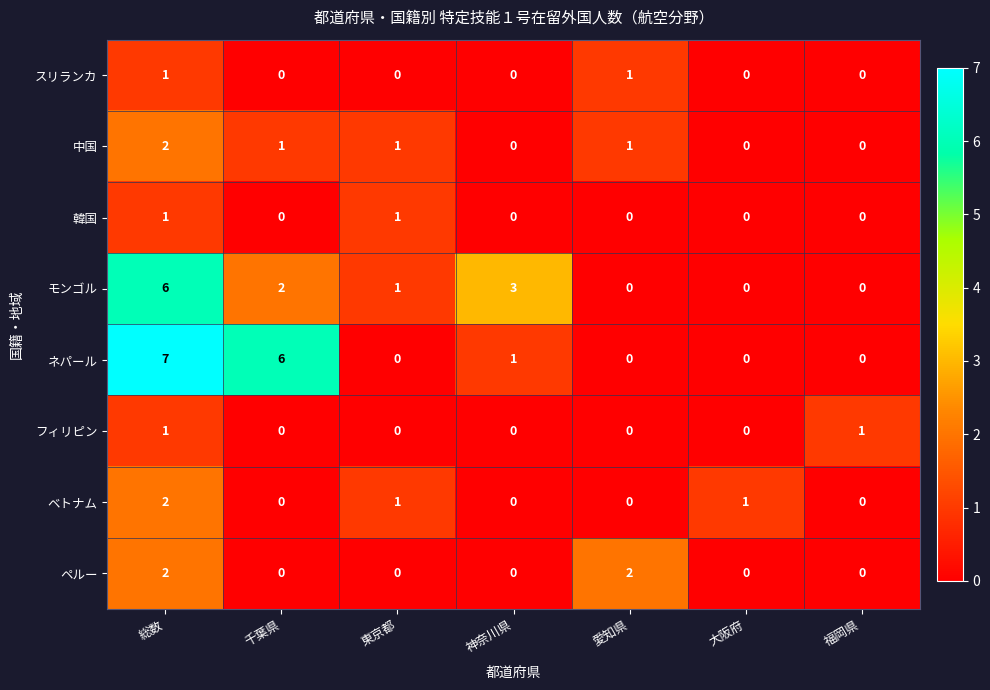

What is the maximum value shown in the chart?

7